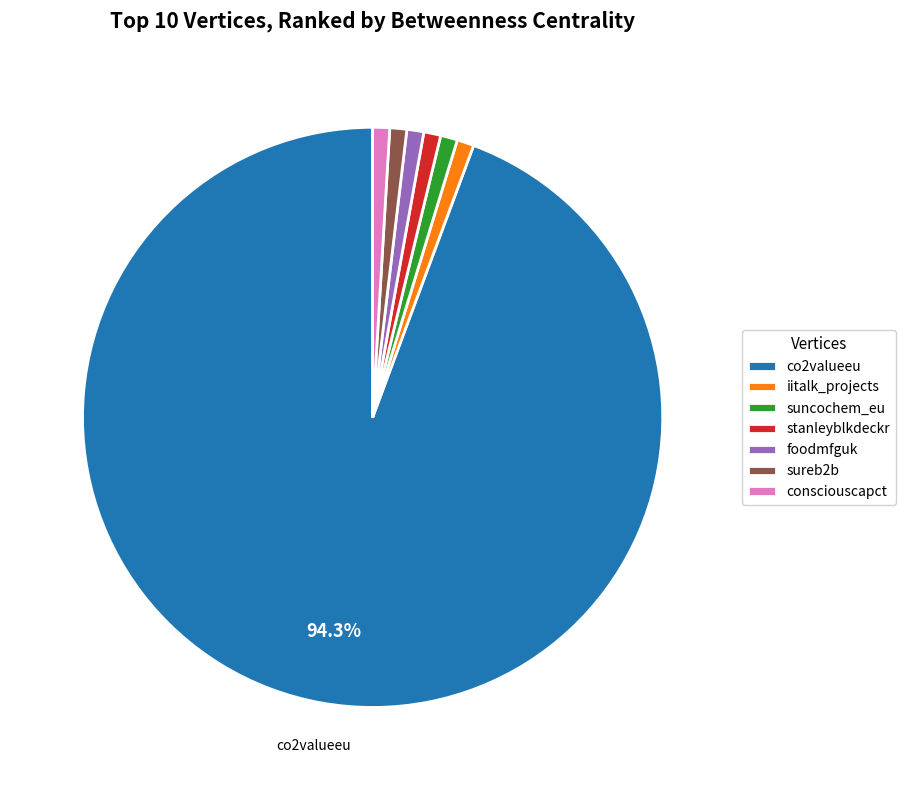

Which category has the biggest portion of the pie?

co2valueeu